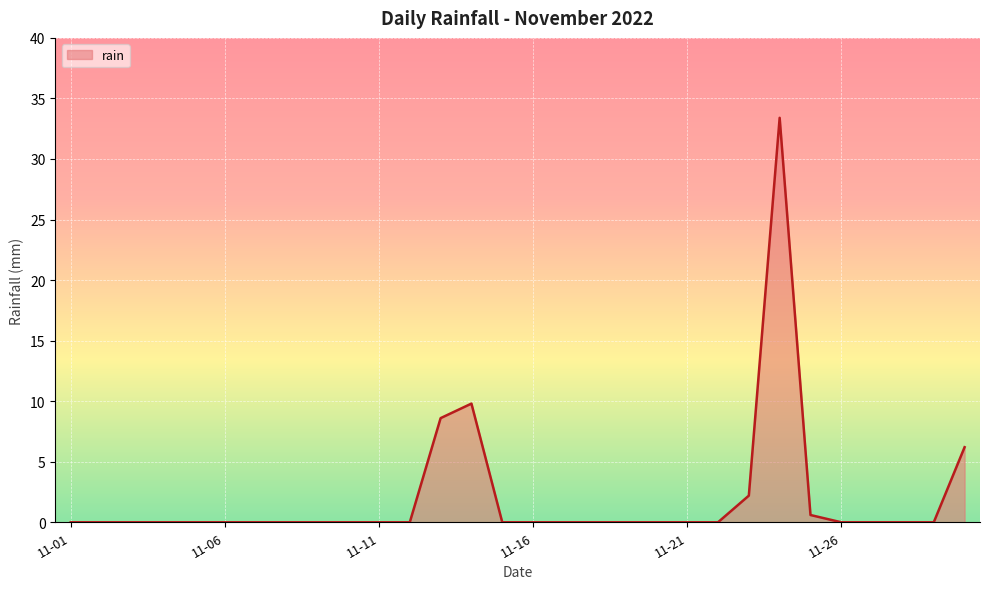

Does the chart display data point markers on the line(s)?

No